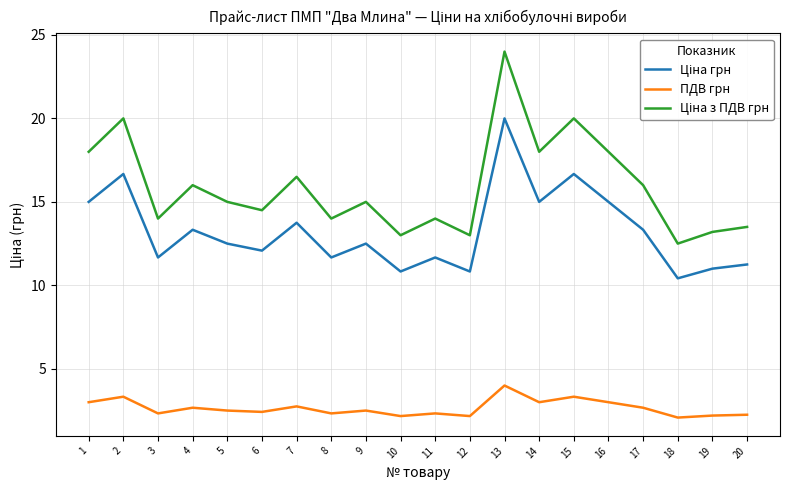

Which label corresponds to the largest value in the chart?

13